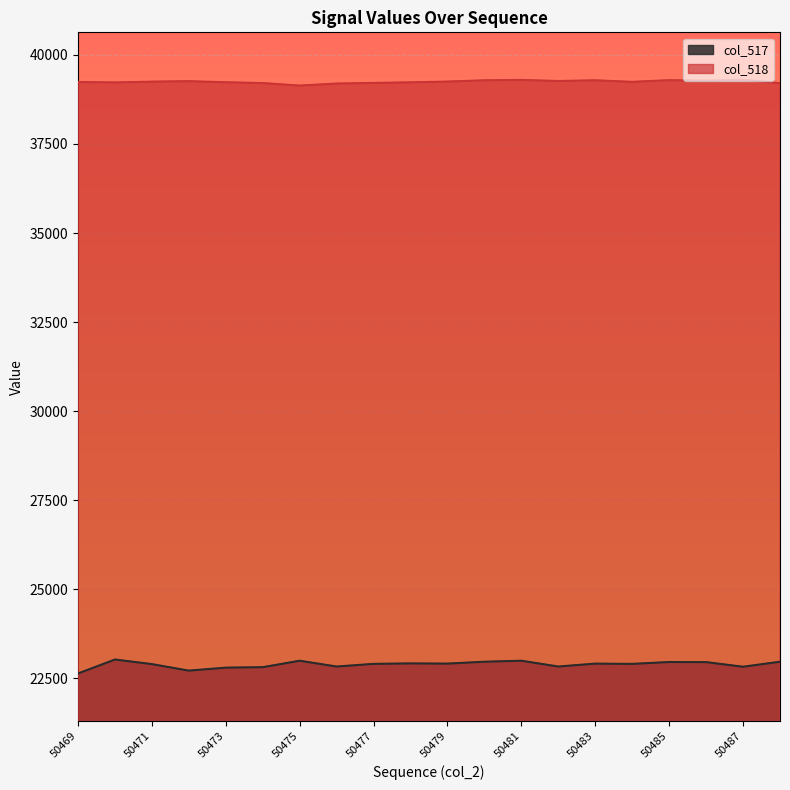

Which series has the largest total across all categories?

col_518